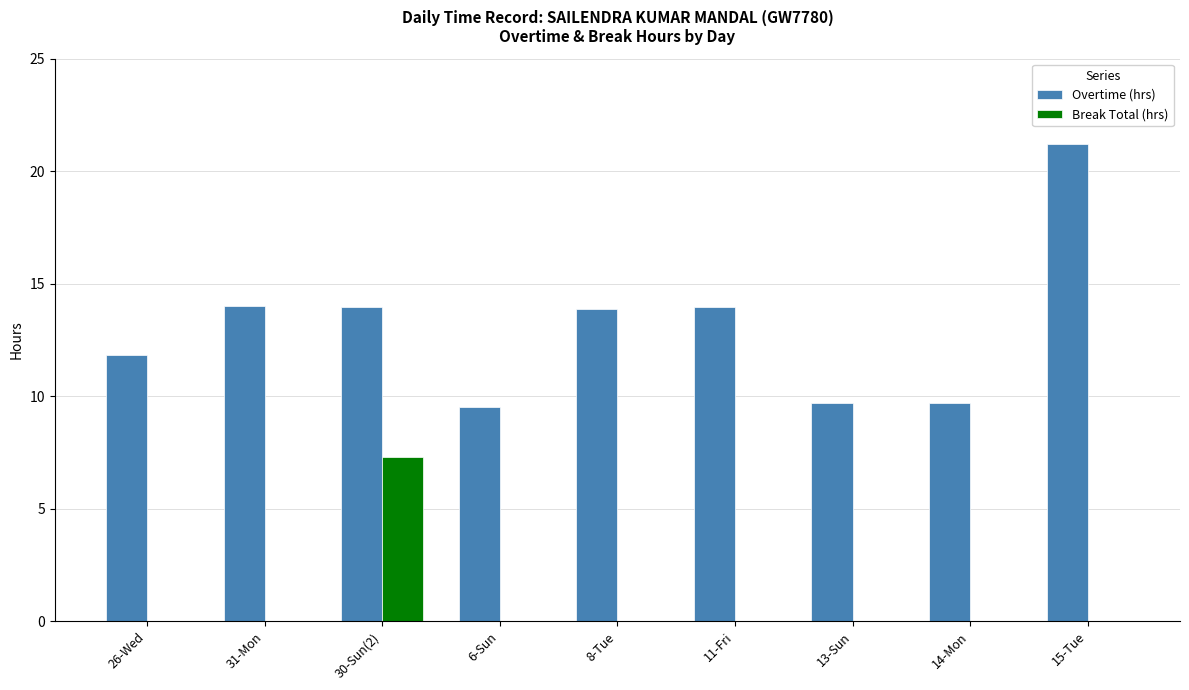

Which series has the largest total across all categories?

Overtime (hrs)